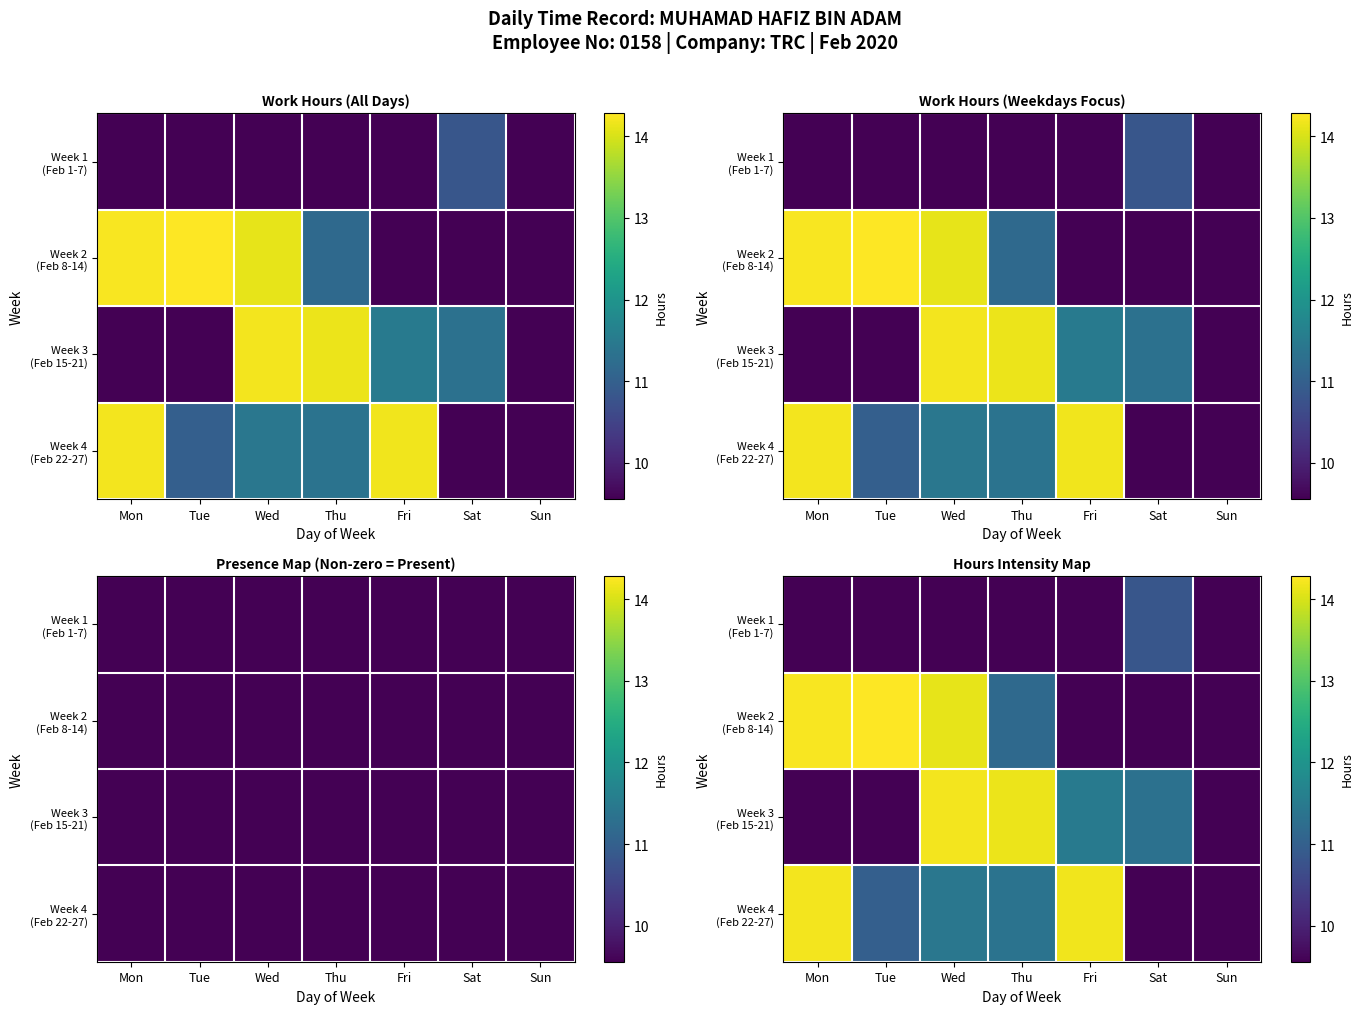

List the labels in order of Week 4 (Feb 22-27) value, smallest first.

Sat, Sun, Tue, Thu, Wed, Fri, Mon